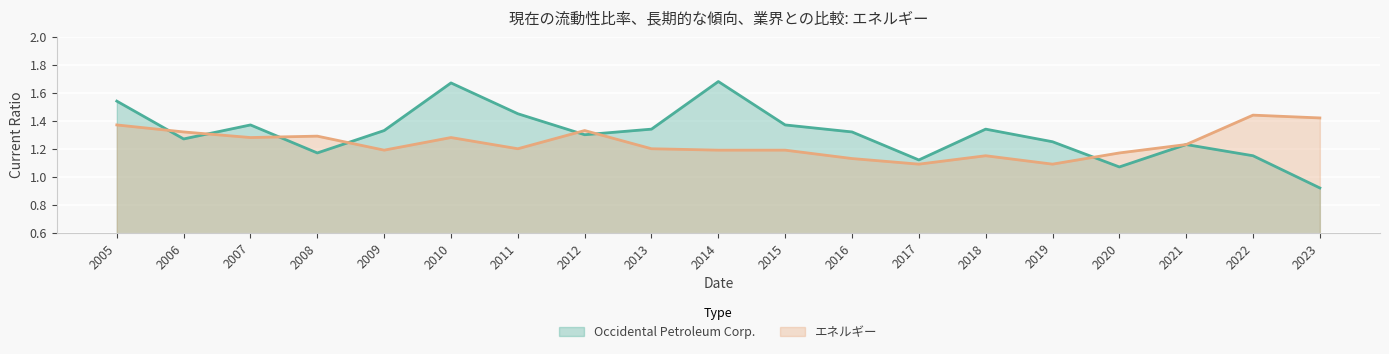

Rank the categories by エネルギー value from highest to lowest.

2022, 2023, 2005, 2012, 2006, 2008, 2007, 2010, 2021, 2011, 2013, 2009, 2014, 2015, 2020, 2018, 2016, 2017, 2019